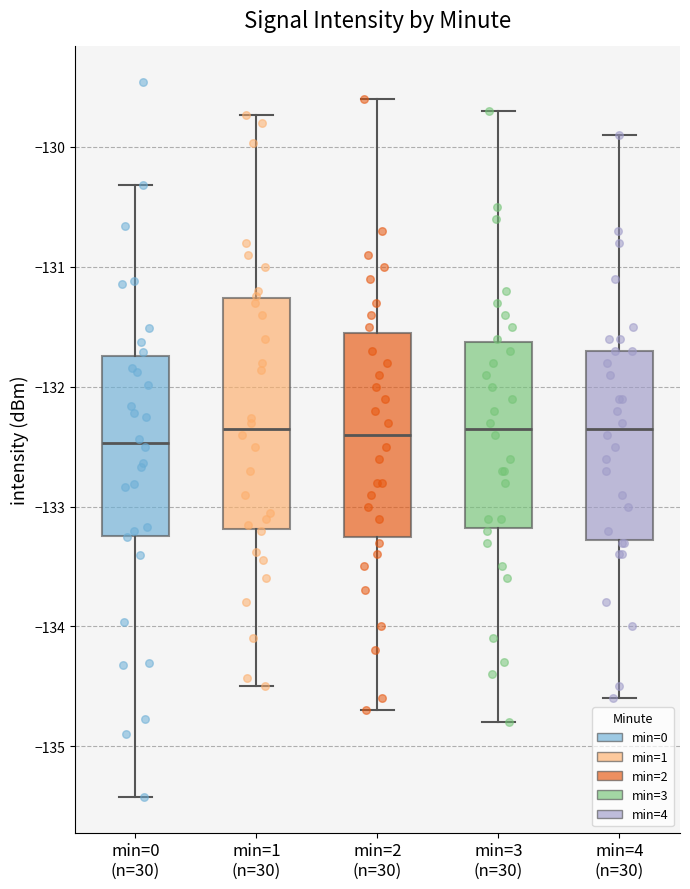

Reading left to right, transcribe this box plot: for each box, give where its median line is, the range the box spans, and where its two whiskers end, as read against the y-axis. The values are not printed on the chart, so give them approximately, as read against the axis.

min=0 (n=30): median -132.5, box -133.2 to -131.7, whiskers -135.4 to -130.3
min=1 (n=30): median -132.3, box -133.2 to -131.3, whiskers -134.5 to -129.7
min=2 (n=30): median -132.4, box -133.2 to -131.5, whiskers -134.7 to -129.6
min=3 (n=30): median -132.3, box -133.2 to -131.6, whiskers -134.8 to -129.7
min=4 (n=30): median -132.3, box -133.3 to -131.7, whiskers -134.6 to -129.9